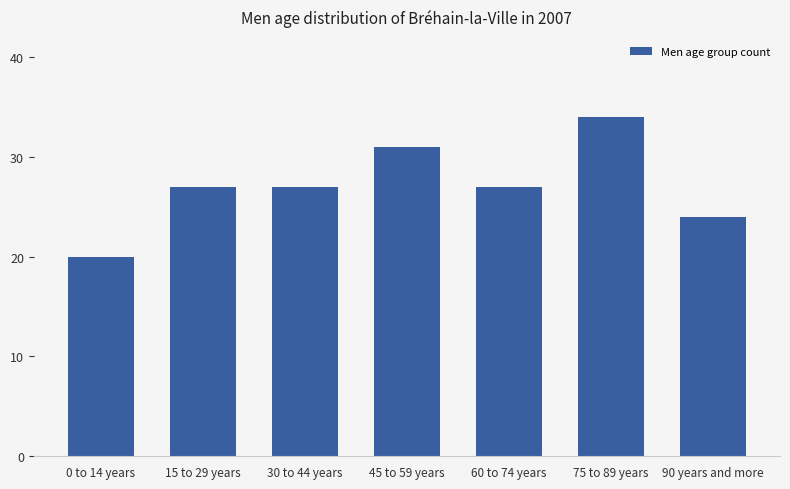

What is the sum of the values at 45 to 59 years and 15 to 29 years?

58